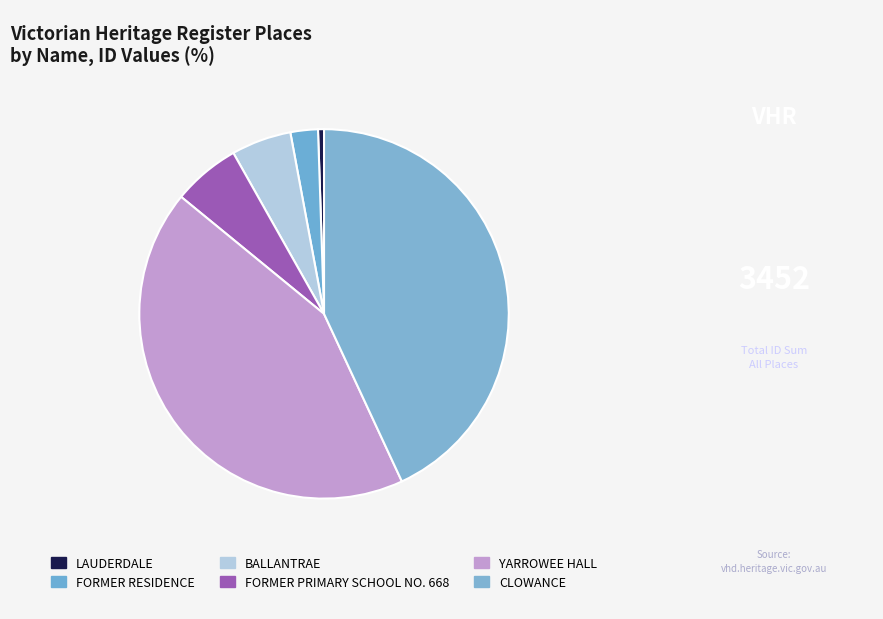

Count the number of slices in the pie.

6